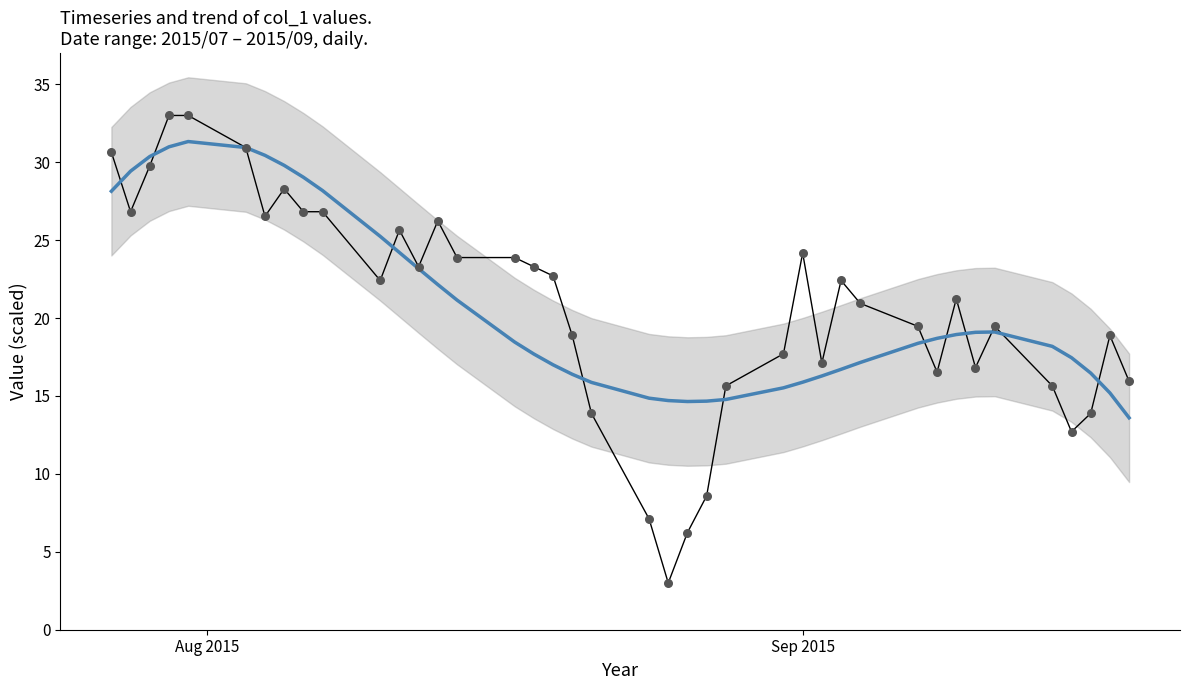

Which series has the largest total across all categories?

col_1